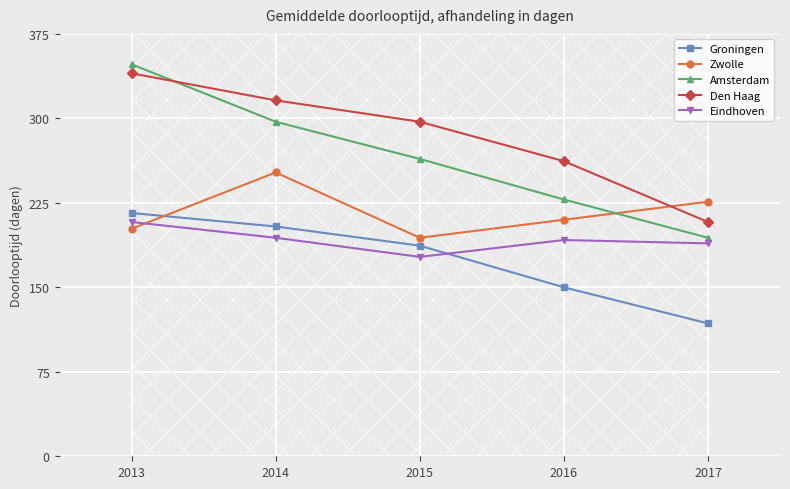

True or false: Groningen has a value of 216 at 2013.

True